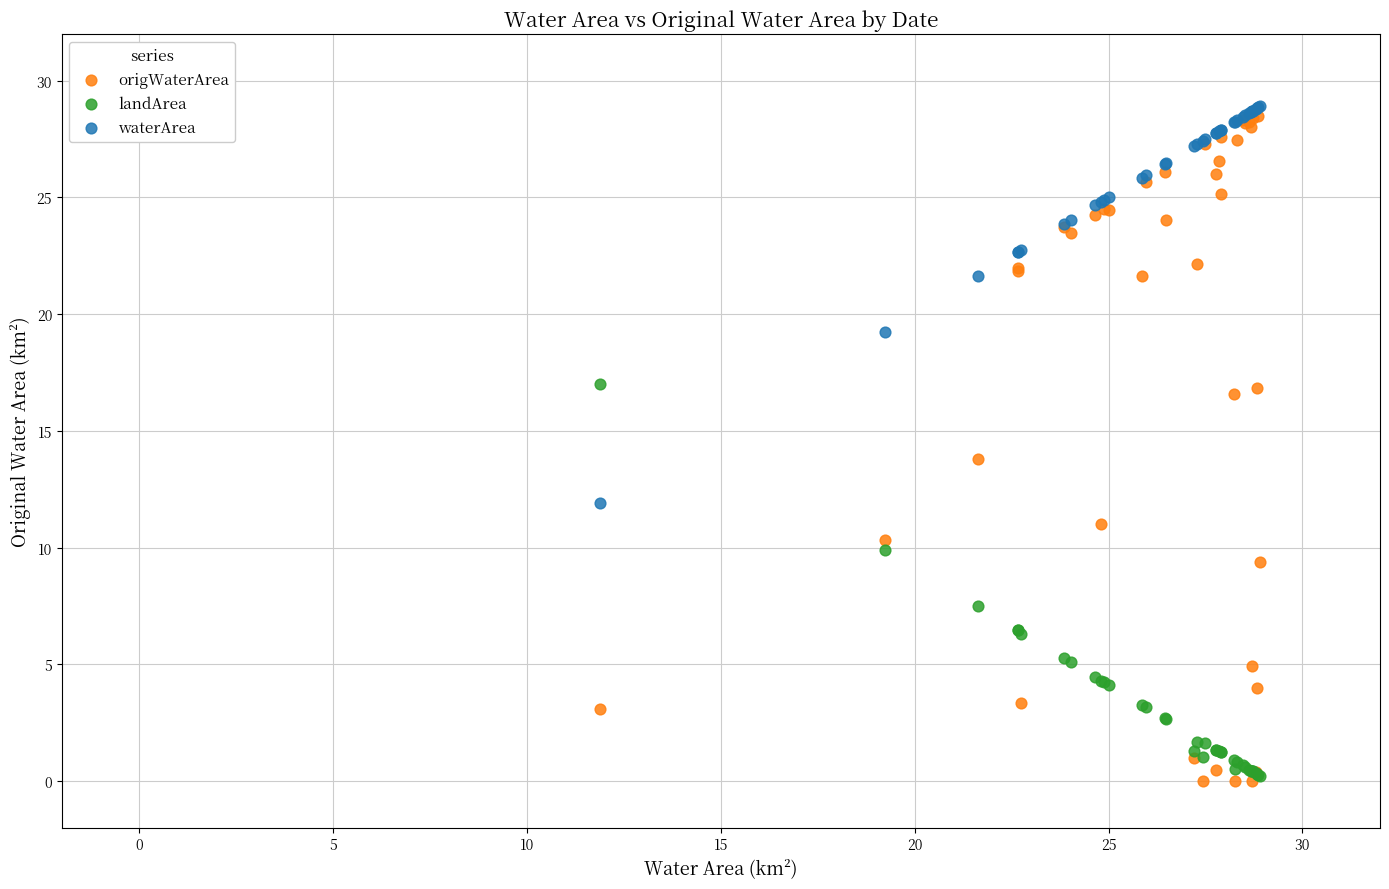

In the landArea series, what Y value is closest to 8?

7.5